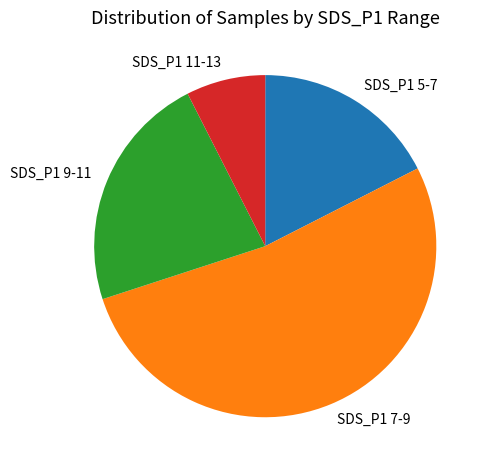

What is the smallest slice in the pie chart?

SDS_P1 11-13